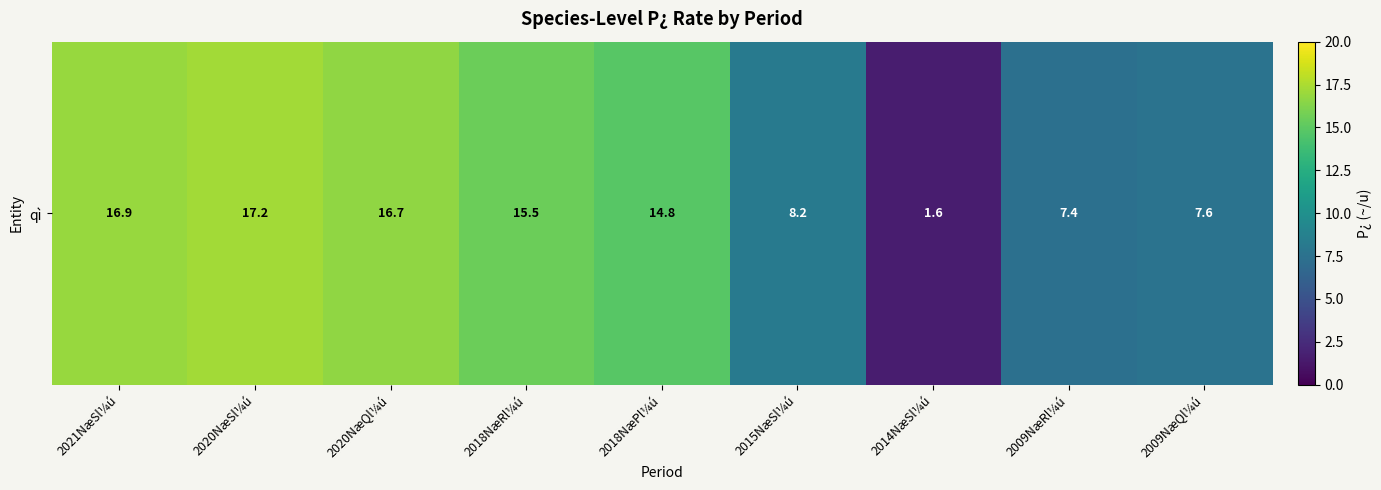

What is the difference between the second highest and second lowest values?

9.5